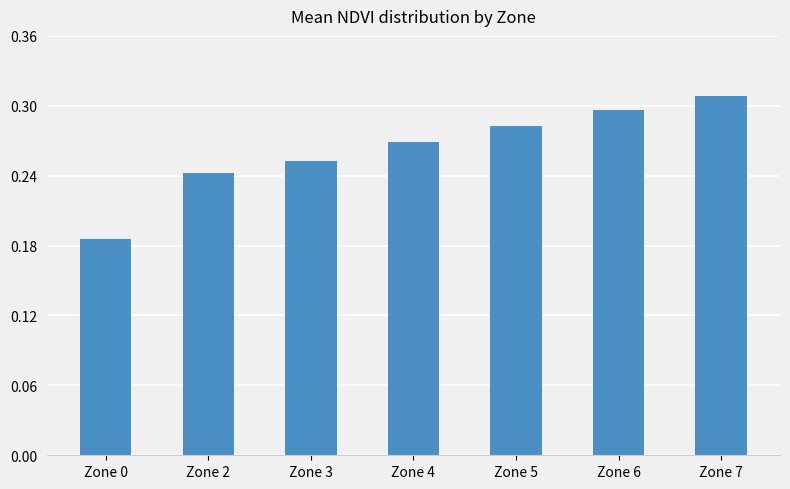

At which category does the chart reach its peak across all series?

Zone 7